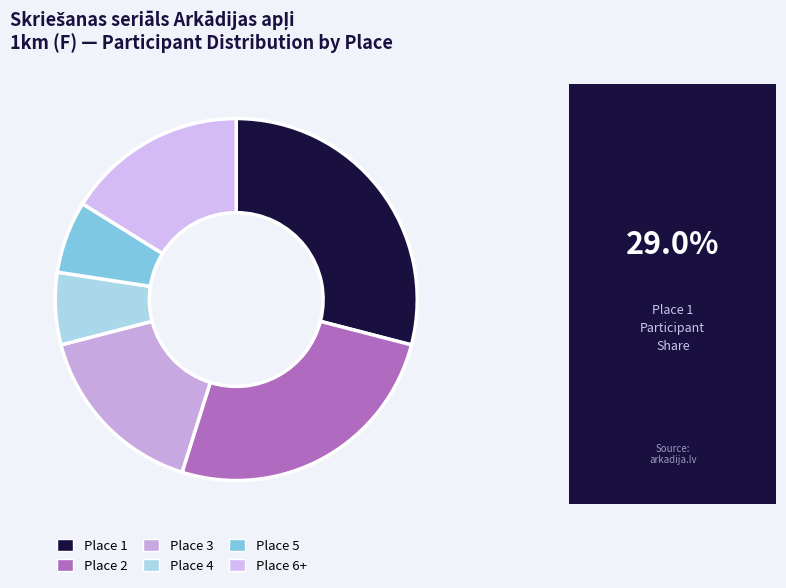

How many segments does this pie chart have?

6